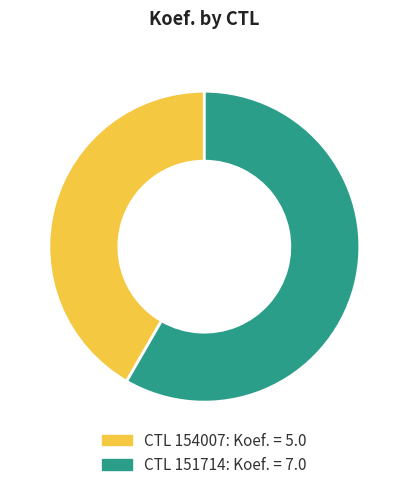

Does any single category account for the majority?

Yes